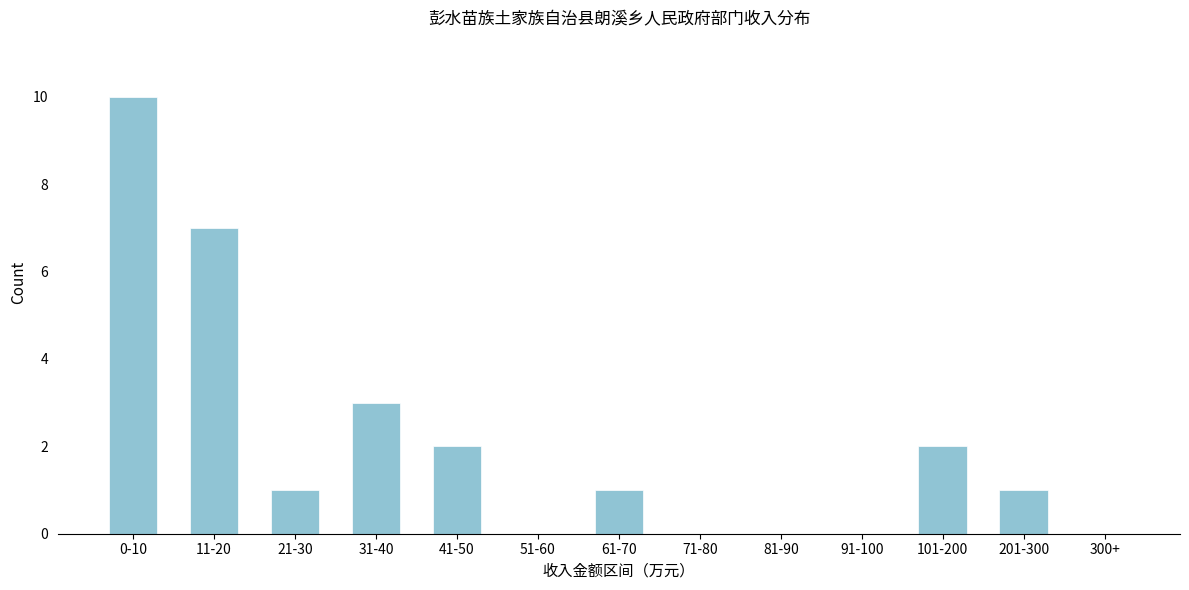

Reading right to left, what are all the values shown in this chart?

300+=0	201-300=1	101-200=2	91-100=0	81-90=0	71-80=0	61-70=1	51-60=0	41-50=2	31-40=3	21-30=1	11-20=7	0-10=10